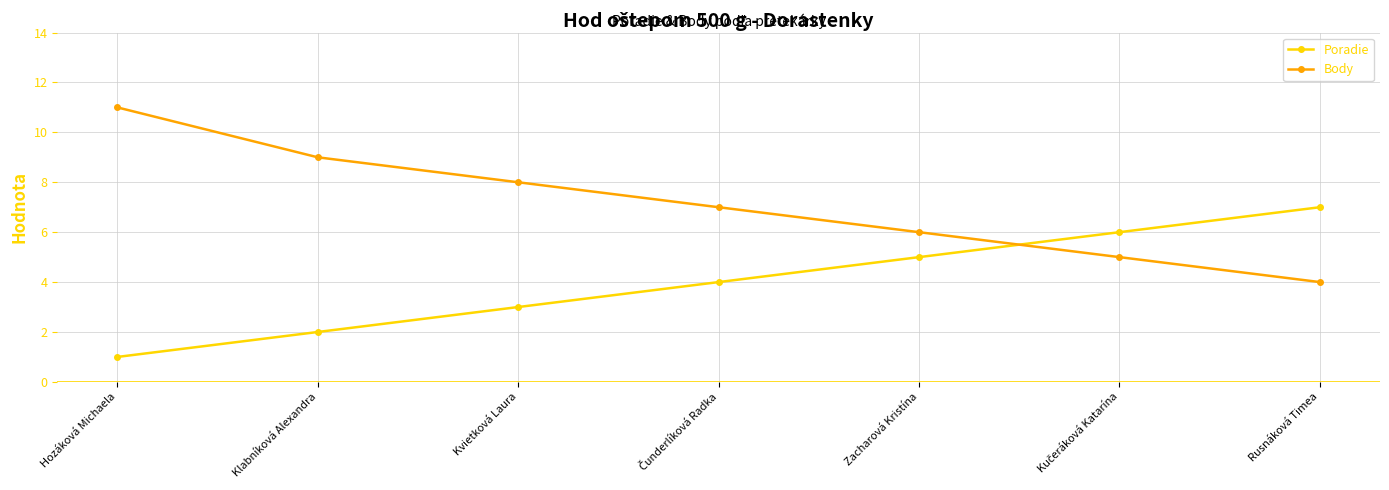

What are all the series names shown in the legend?

Poradie, Body